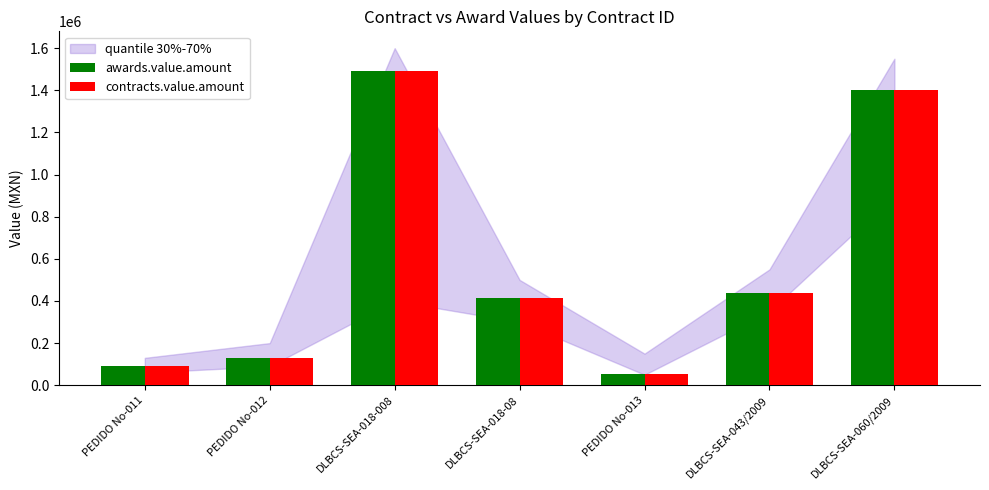

What is the maximum value for awards.value.amount?

1493638.0